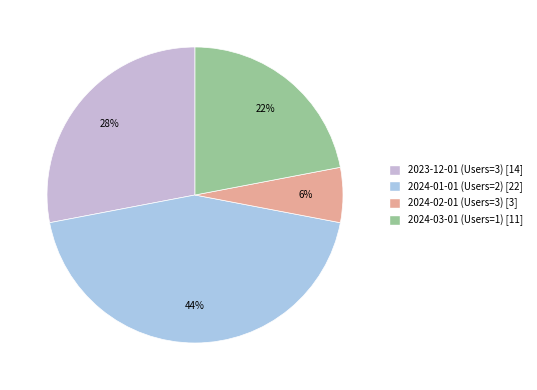

To the nearest percent, what is the difference between the largest and smallest slice percentages?

38%